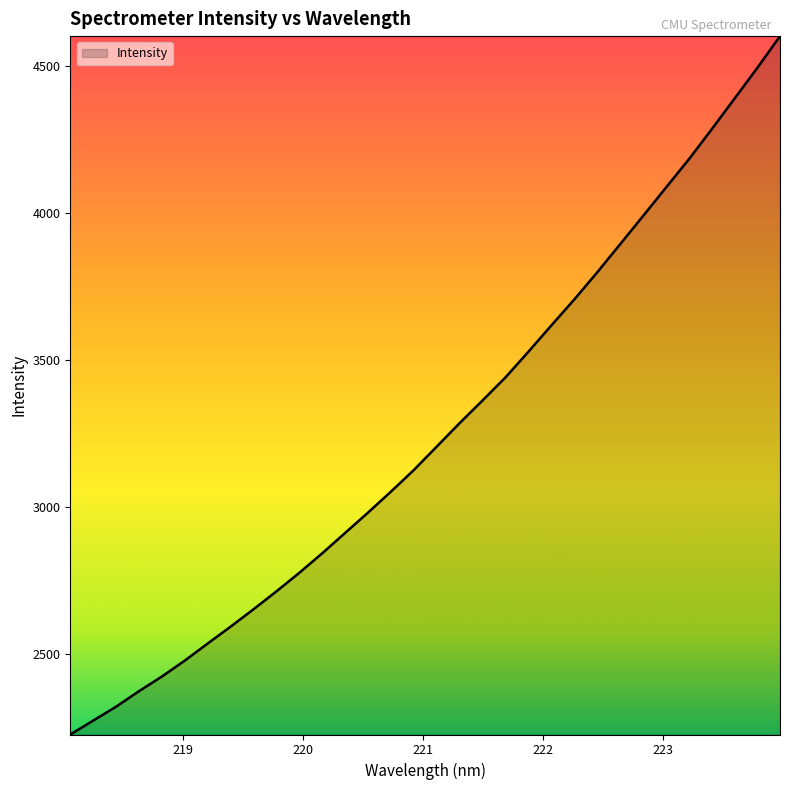

Does the chart display data point markers on the line(s)?

No